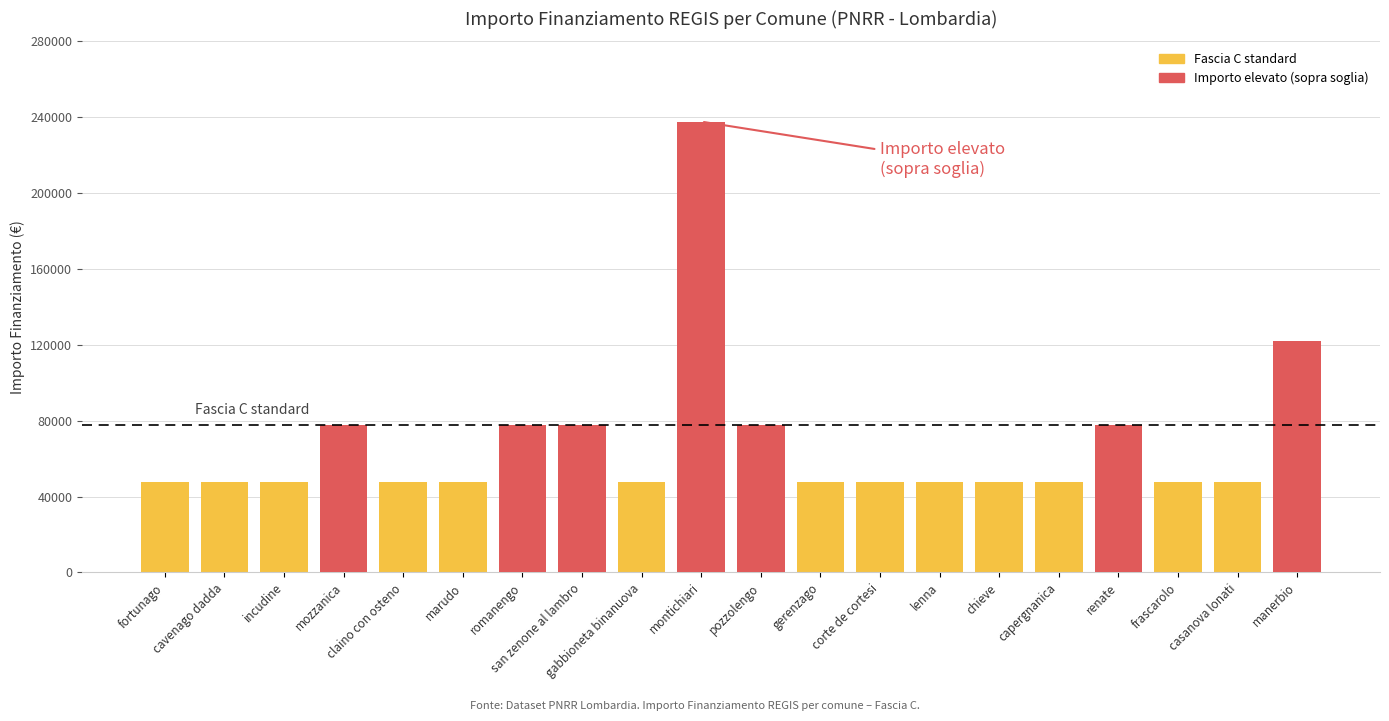

What is the sum of the Fascia C standard values at san zenone al lambro and incudine?

125324